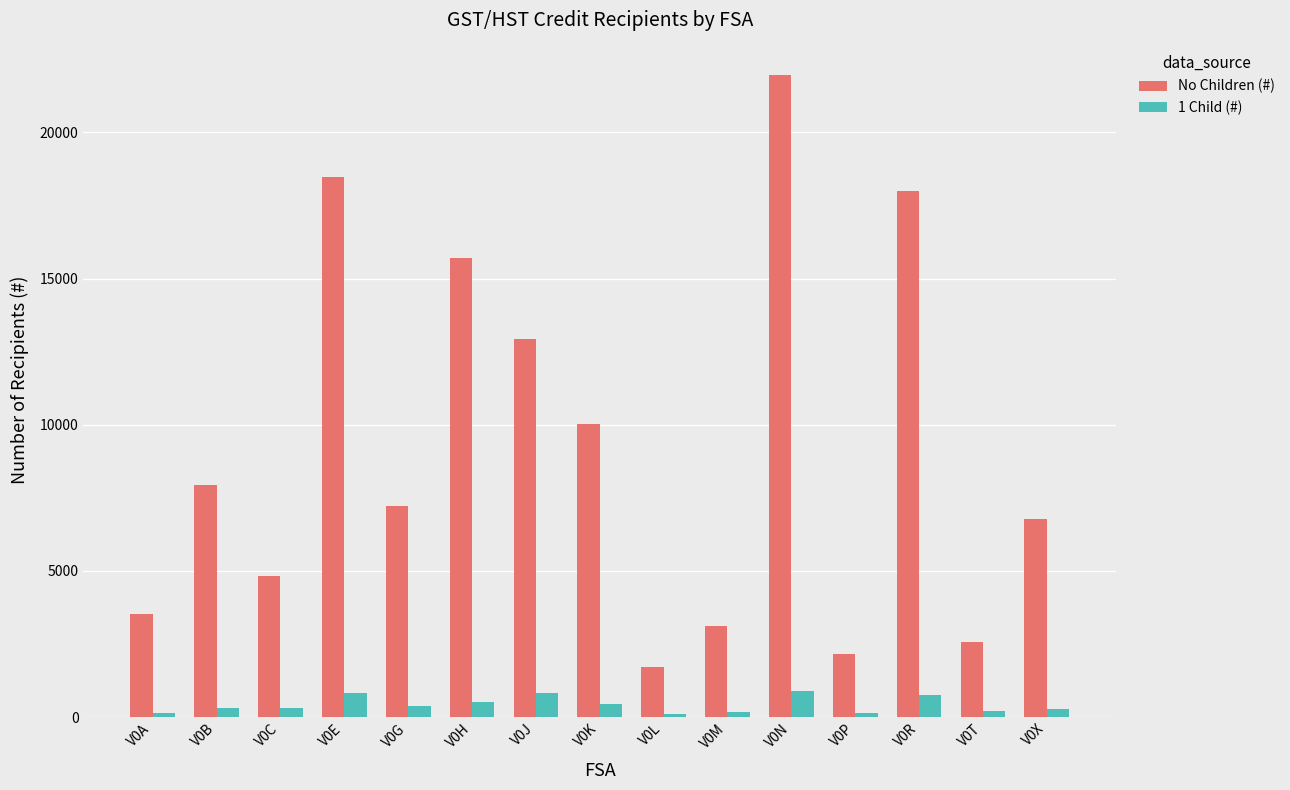

Between V0R and V0X, which series saw the biggest shift?

No Children (#)